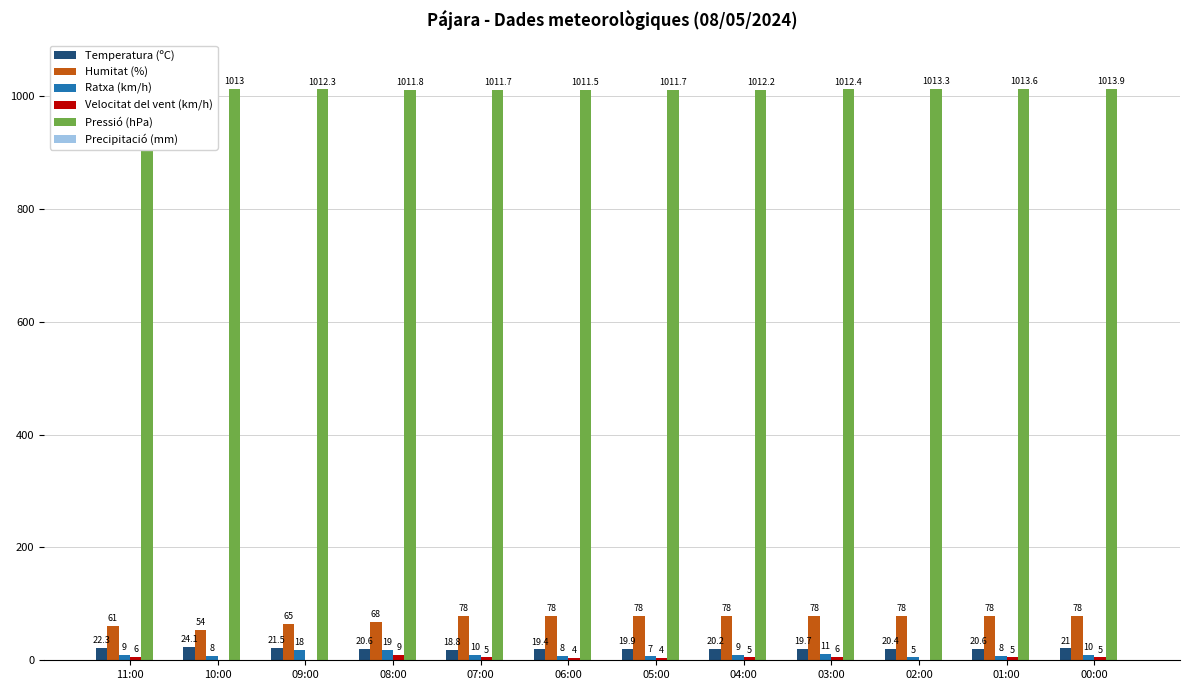

Which series changed the most between 11:00 and 07:00?

Humitat (%)